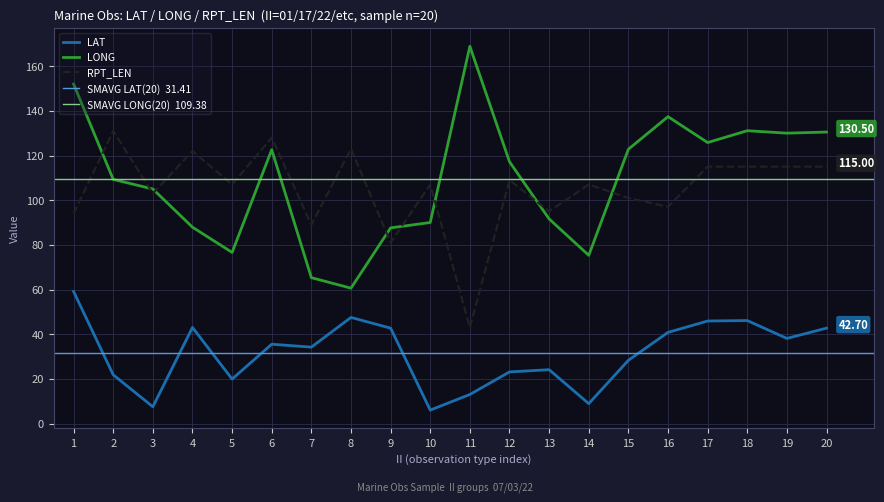

What is the difference between the maximum and minimum values in the LAT series?

53.1